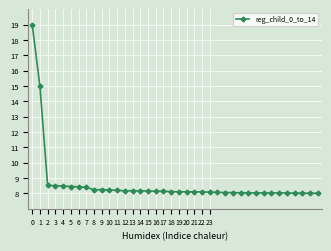

What is the value of the 35th point from the left?

8.0